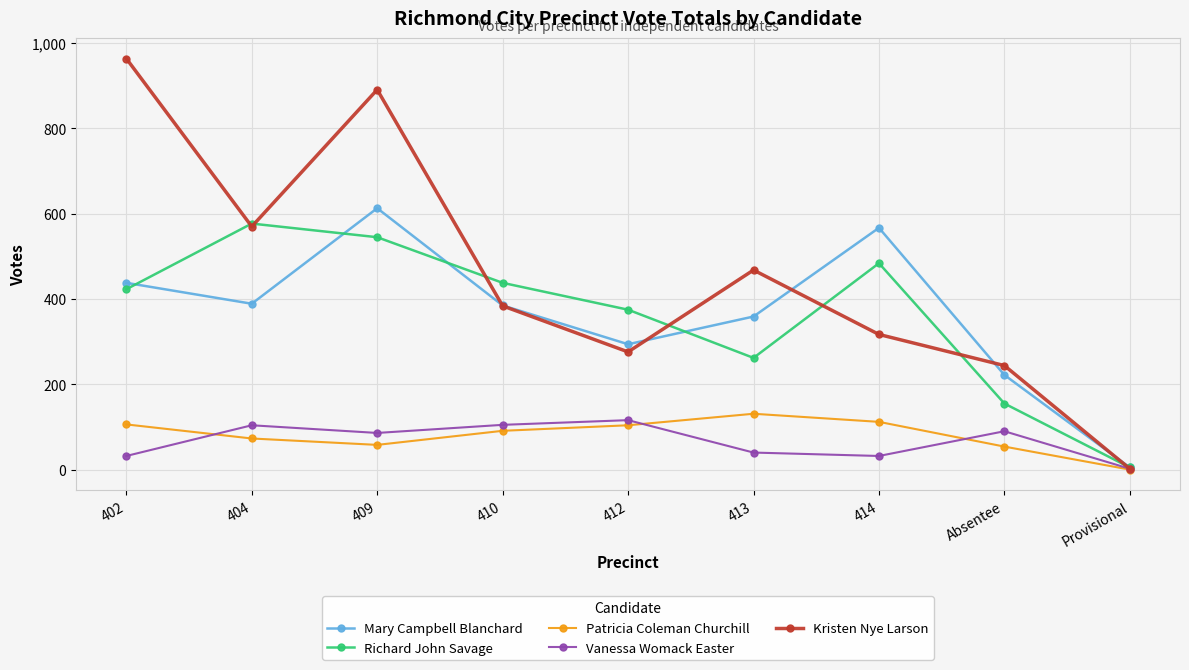

Where is the first local maximum for Vanessa Womack Easter?

404